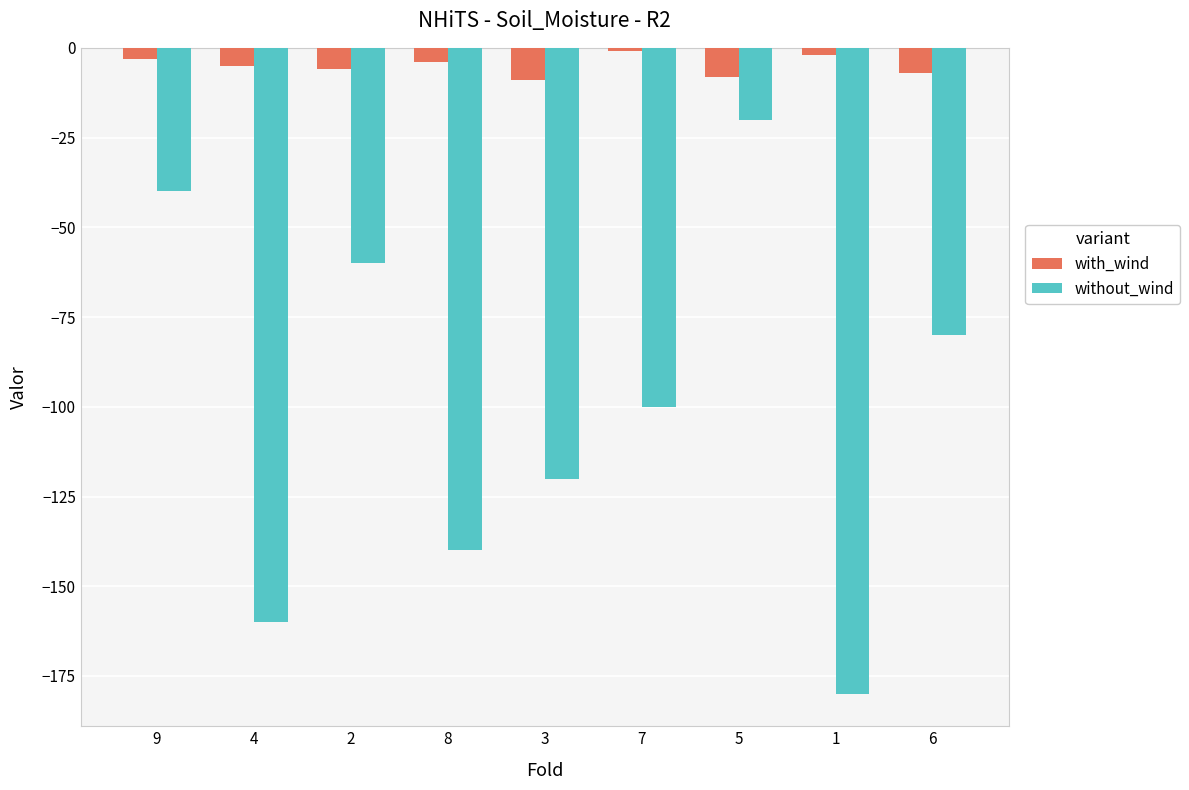

What is the maximum value for without_wind?

-20